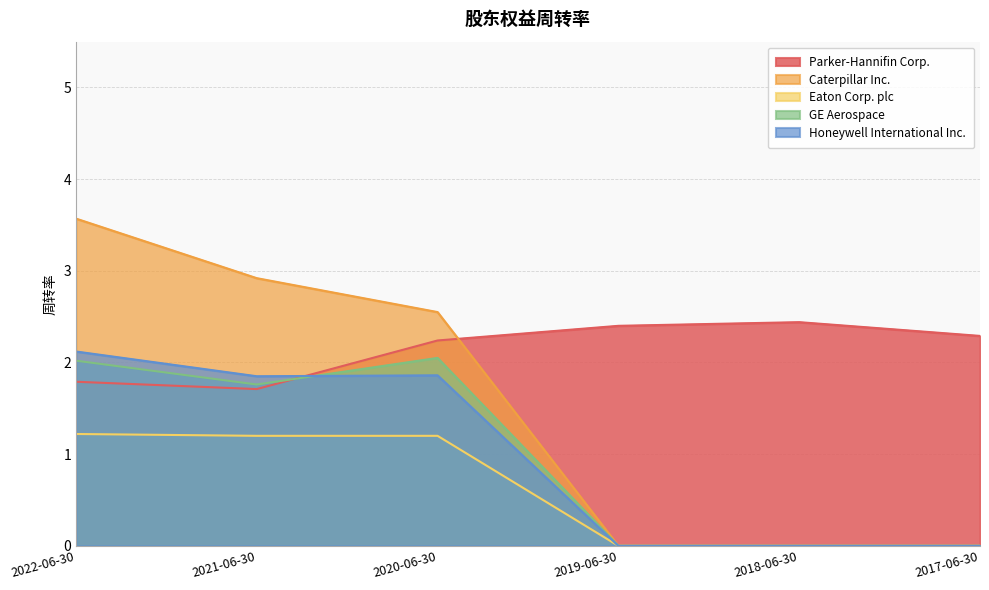

What is the label of the 3rd point from the left?

2020-06-30